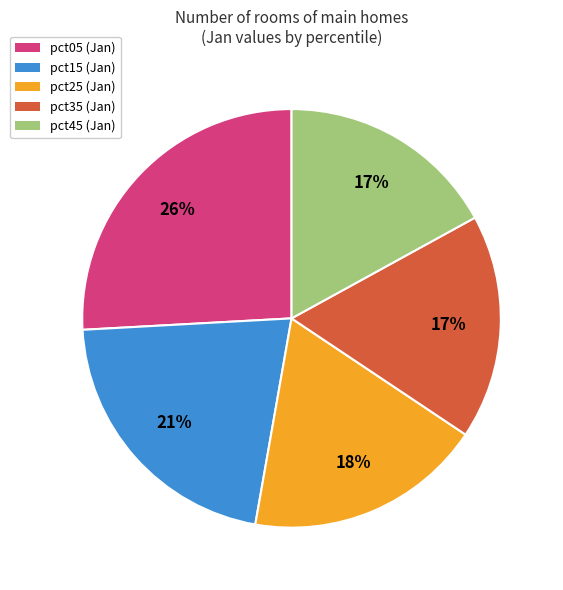

Combined, do pct35 (Jan) and pct25 (Jan) account for over 50%?

No